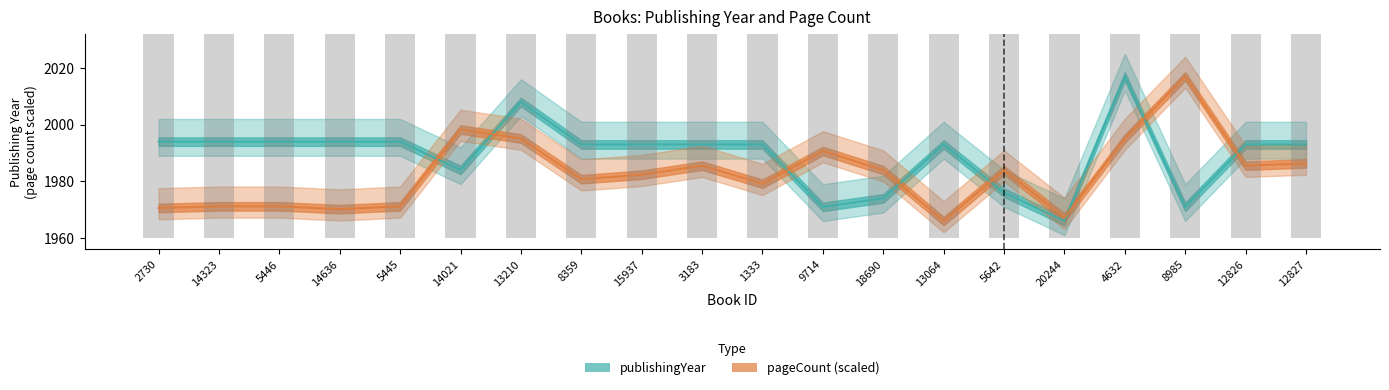

Rank the series at 5642 from highest to lowest value.

pageCount (scaled), publishingYear